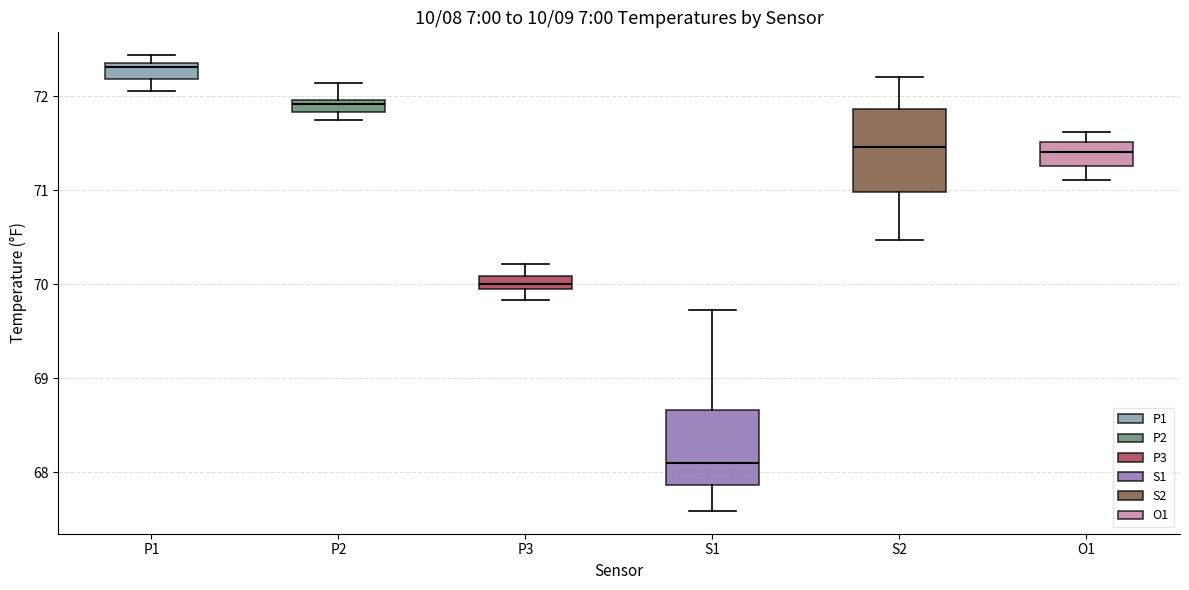

Where does the median line of the box for S1 sit on the y-axis? The values are not printed on the chart, so give them approximately, as read against the axis.

68.1